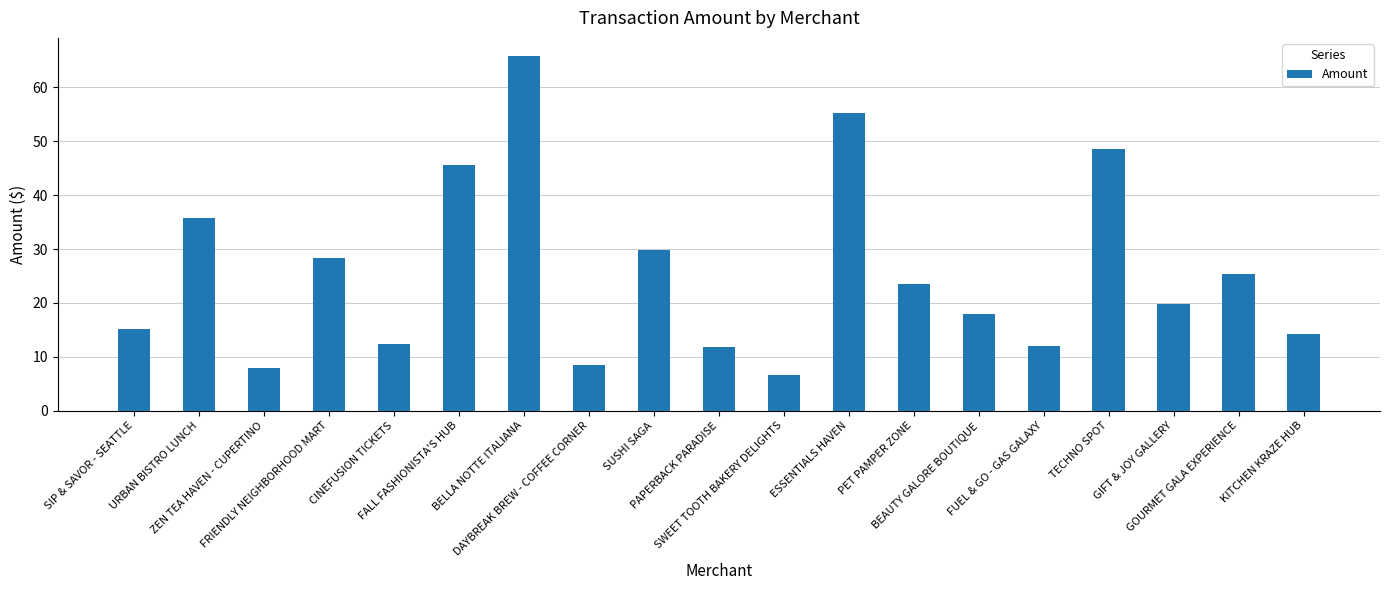

What is the difference between the second highest and minimum values?

48.5